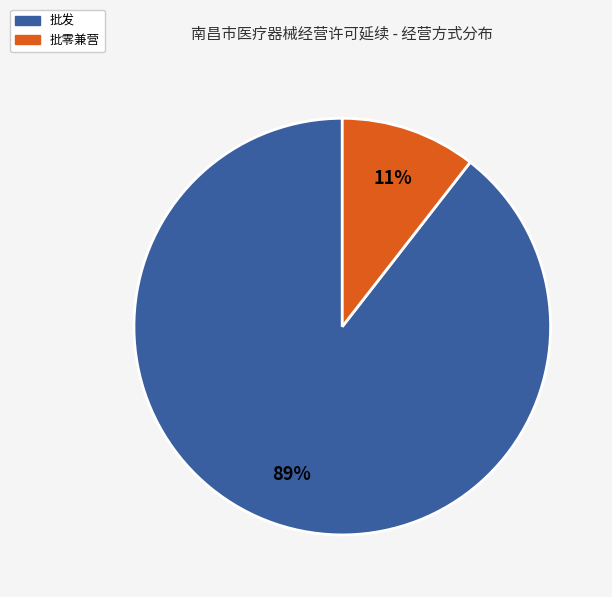

Is there a majority slice in this chart?

Yes